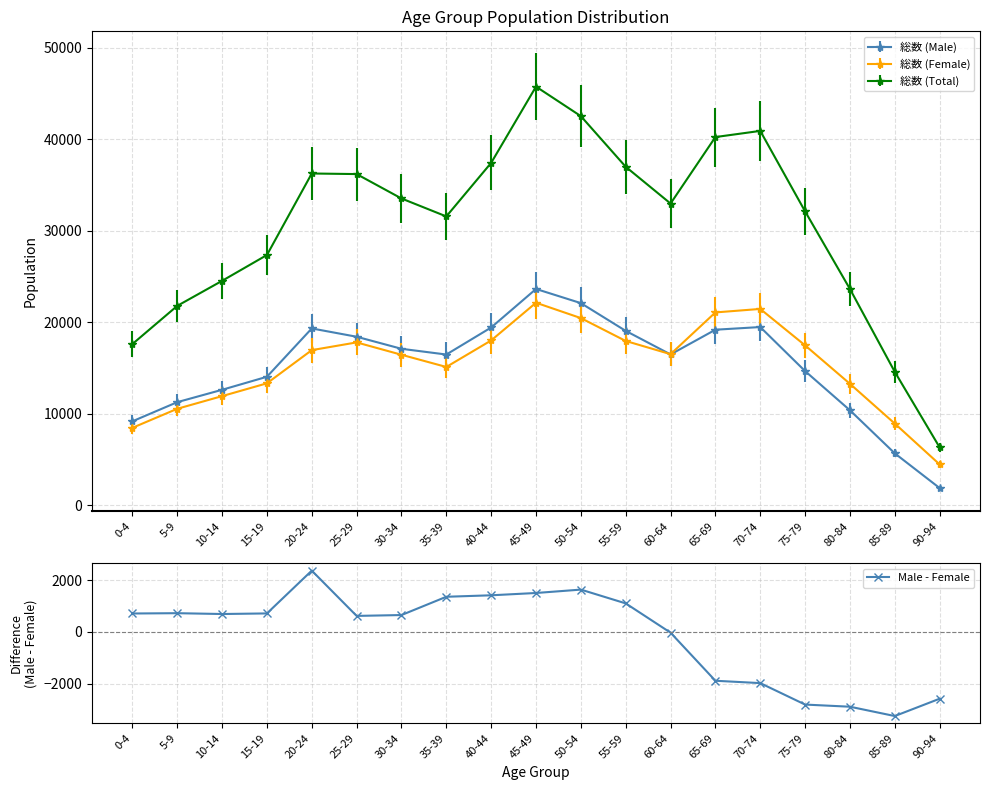

Rank the categories by value from lowest to highest.

85-89, 80-84, 75-79, 90-94, 70-74, 65-69, 60-64, 25-29, 30-34, 10-14, 0-4, 15-19, 5-9, 55-59, 35-39, 40-44, 45-49, 50-54, 20-24